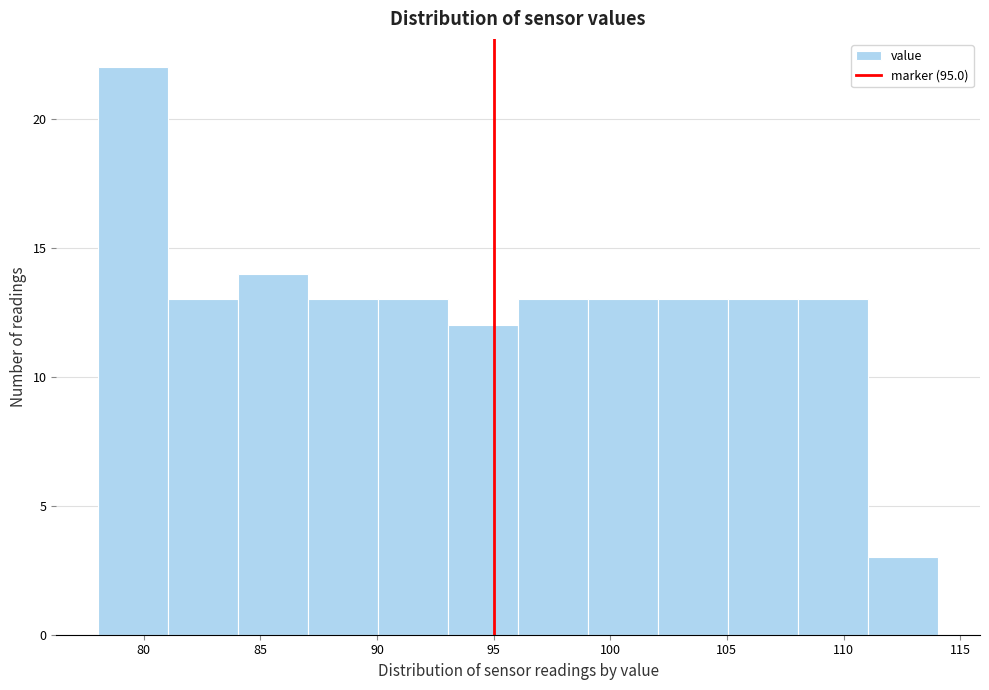

Reading left to right, transcribe this chart: for each bar, give the range it covers on the x-axis and its height. Neither the bar edges nor the heights are printed on the chart, so give them approximately, as read against the axes.

78.05 to 81.05: 22
81.05 to 84.05: 13
84.05 to 87.05: 14
87.05 to 90.05: 13
90.05 to 93.05: 13
93.05 to 96.05: 12
96.05 to 99.05: 13
99.05 to 102.05: 13
102.05 to 105.05: 13
105.05 to 108.05: 13
108.05 to 111.05: 13
111.05 to 114.05: 3